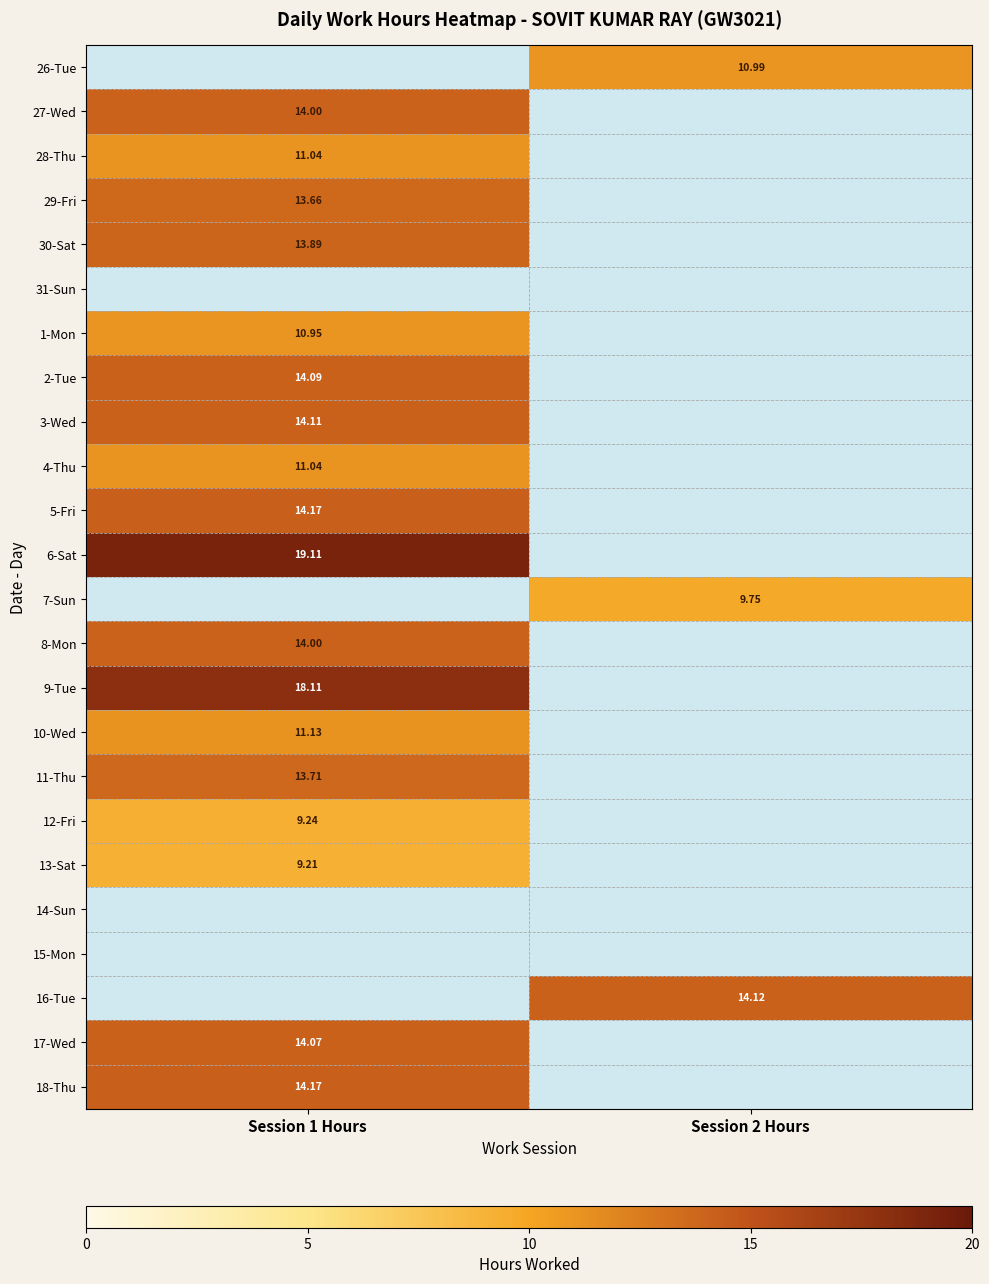

Which label corresponds to the smallest value in the chart?

Session 1 Hours